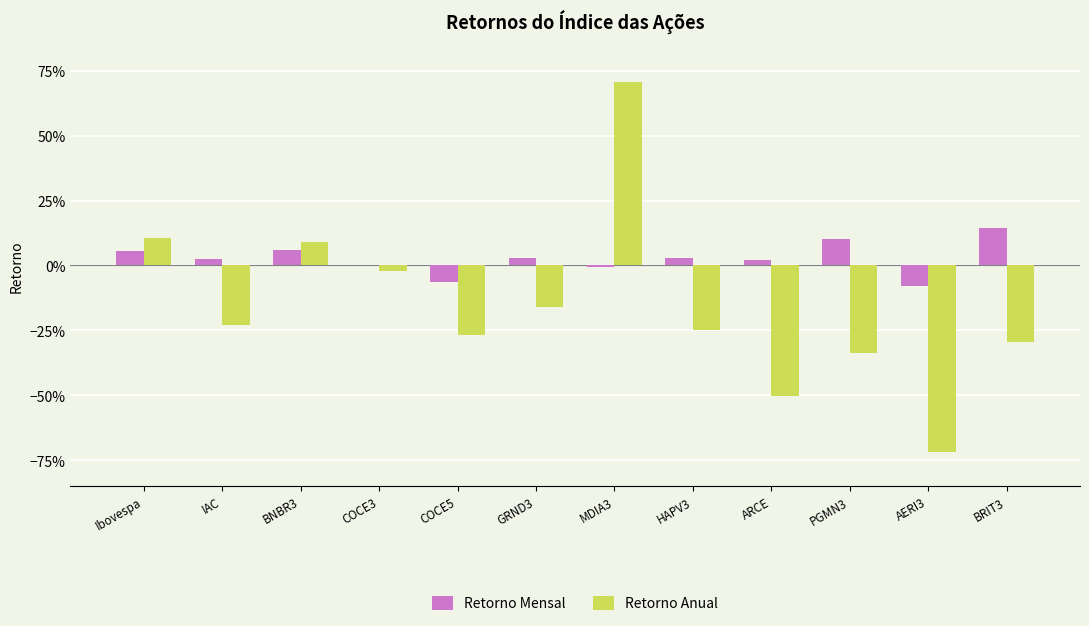

Between PGMN3 and COCE3, which is larger?

PGMN3